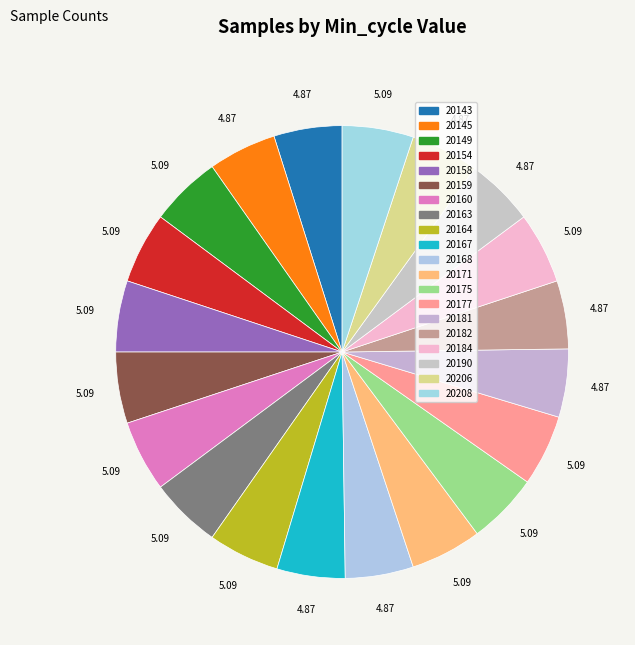

What is the largest slice in the pie chart?

20149